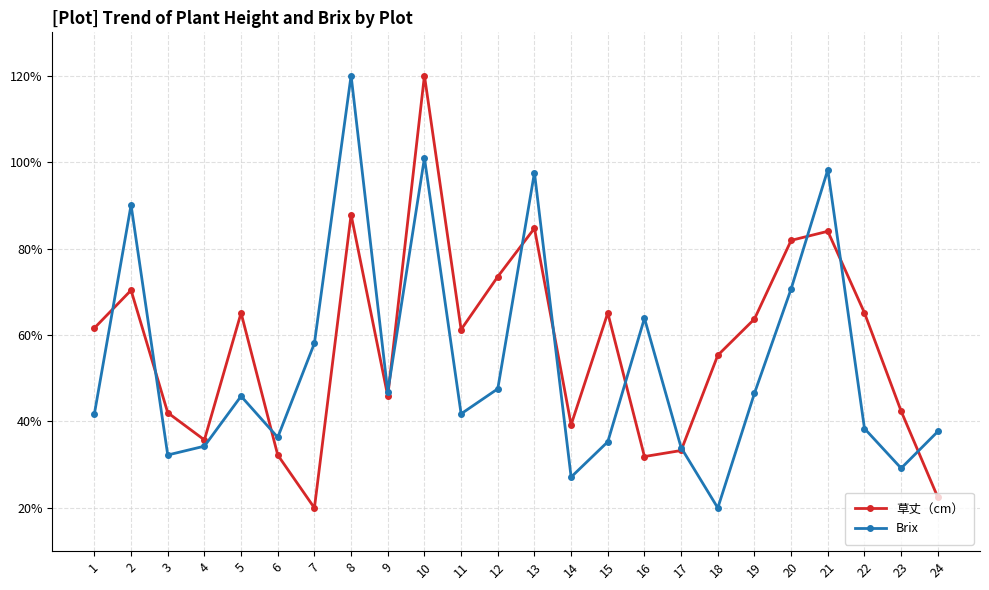

What is the difference between the second highest and second lowest values in the 草丈（cm） series?

65.4